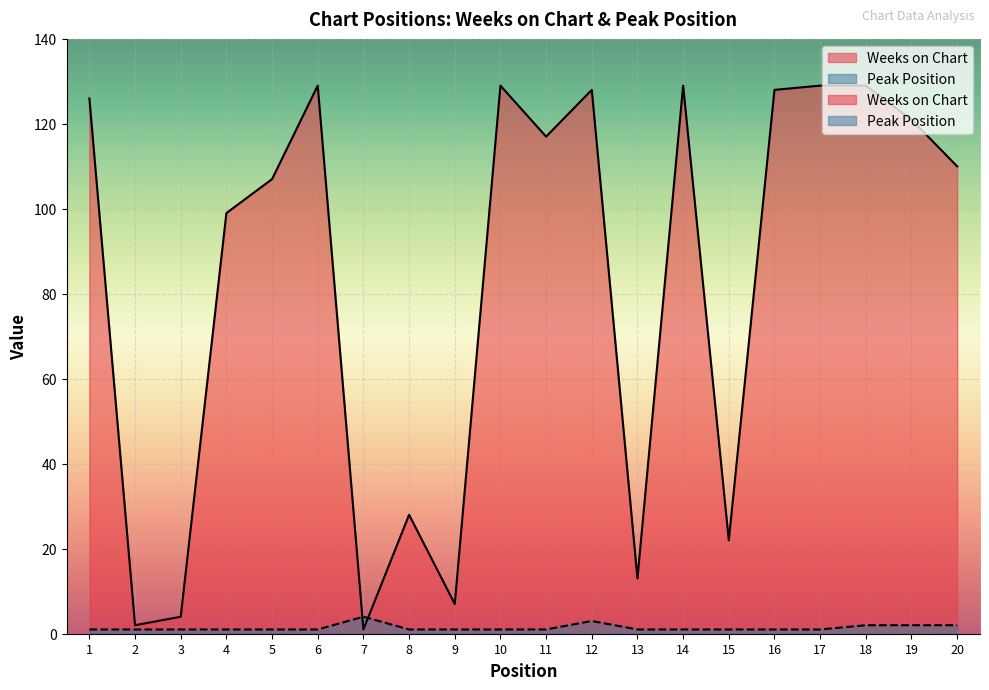

In Peak Position, how many points are higher than both neighbors (excluding endpoints)?

2